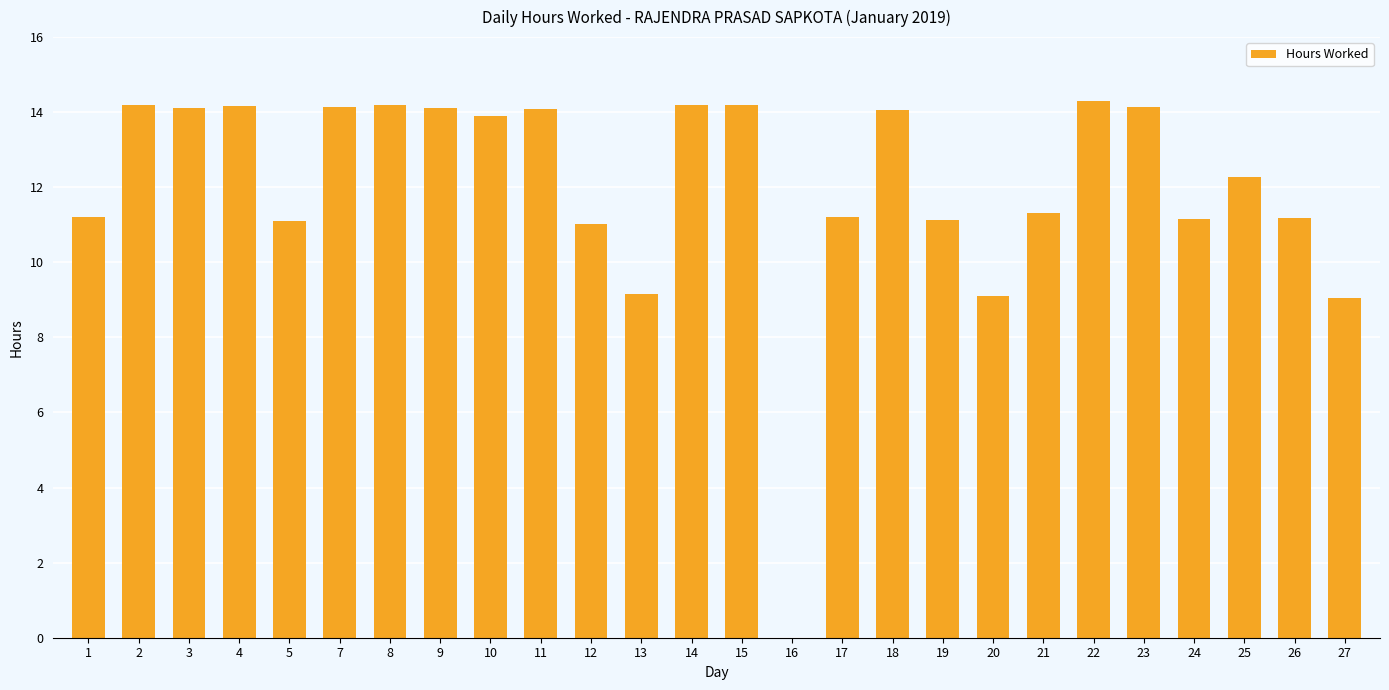

What is the sum of the values at 24 and 5?

22.3